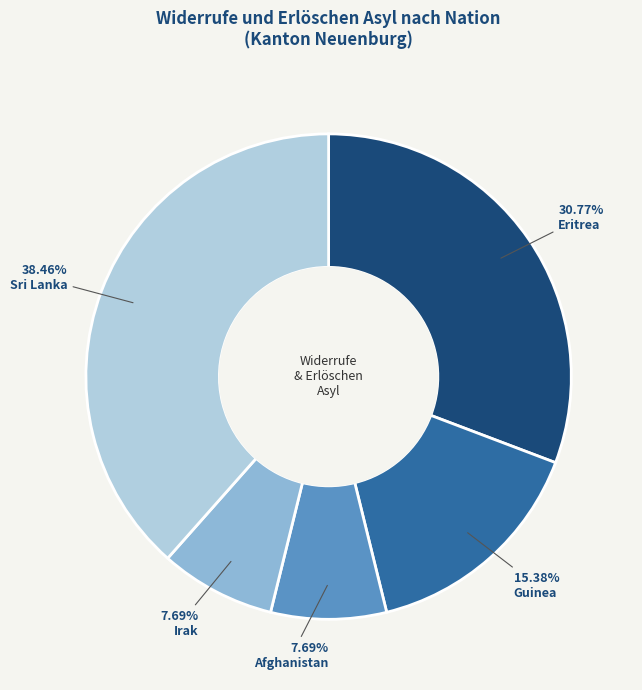

Is it true that Afghanistan is 1% of the pie?

False